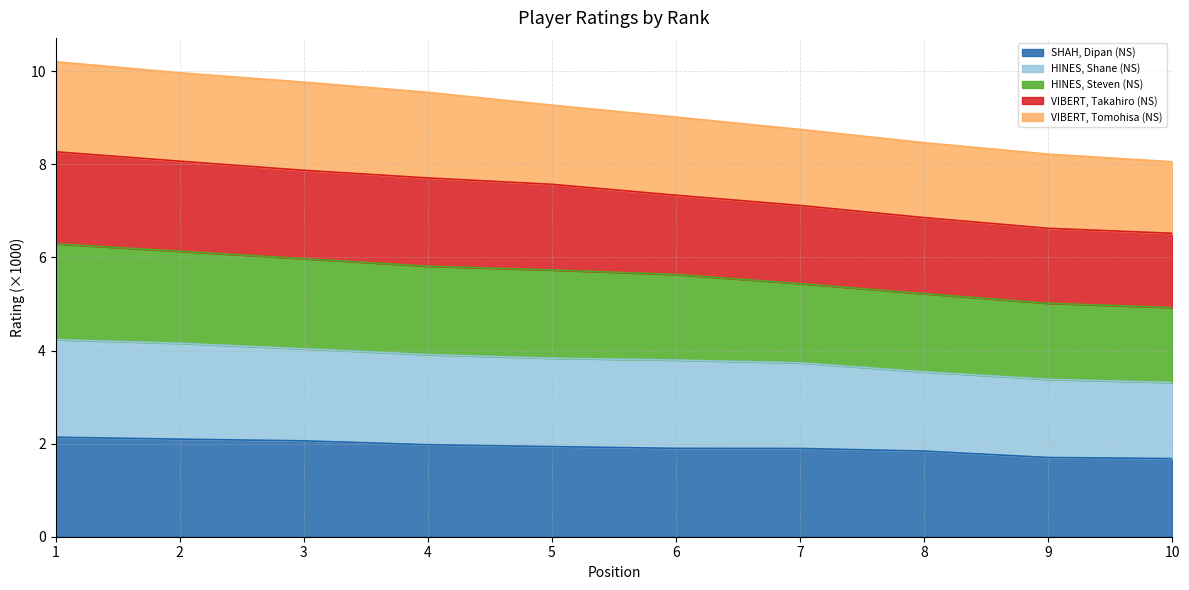

What is the total value across all series at 7?

8.8